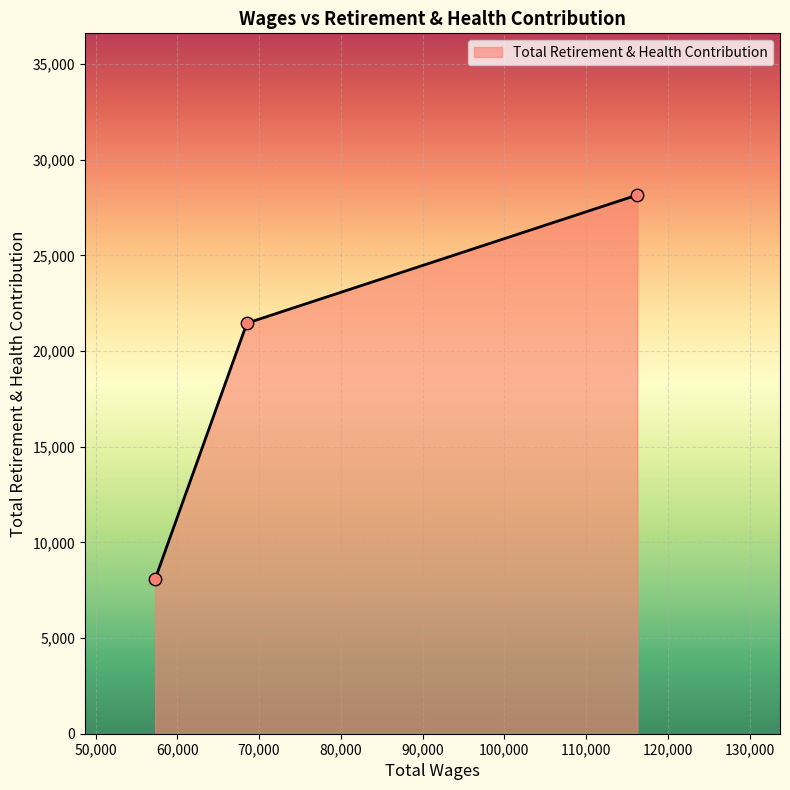

What is the average value?

19233